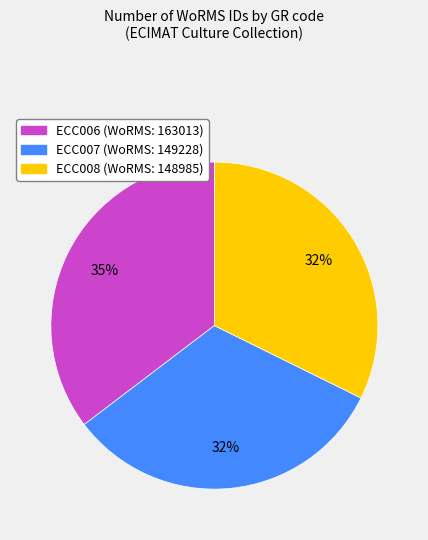

To the nearest percent, what percentage of the pie is ECC008?

32%